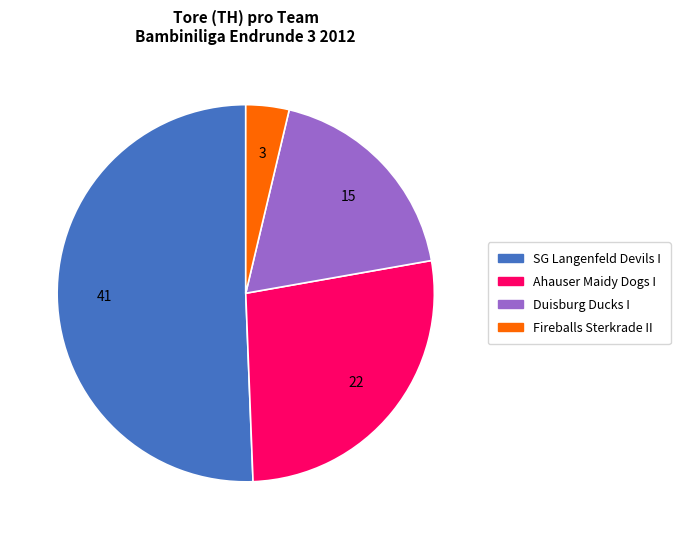

True or false: Ahauser Maidy Dogs I accounts for 27% of the total.

True